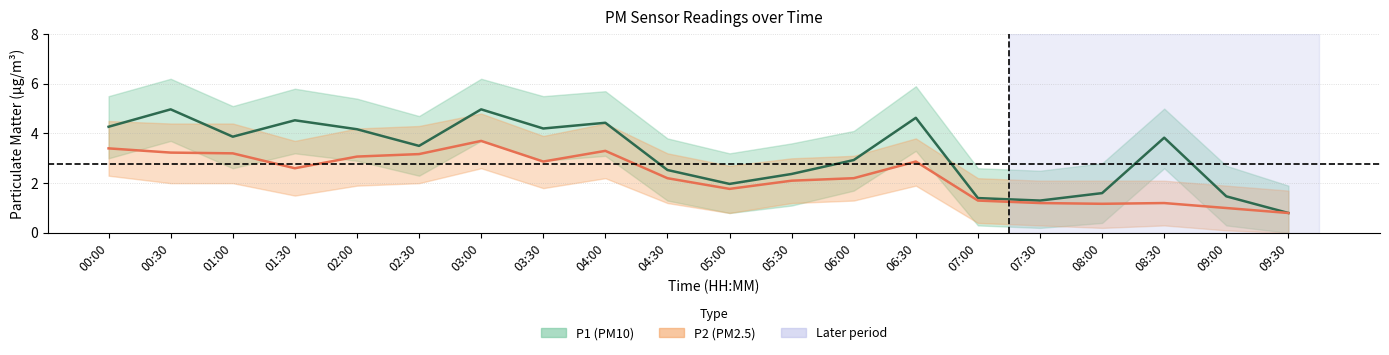

Rank the categories by P2 (PM2.5) value from lowest to highest.

09:30, 09:00, 08:00, 07:30, 08:30, 07:00, 05:00, 05:30, 04:30, 06:00, 01:30, 03:30, 06:30, 02:00, 02:30, 01:00, 00:30, 04:00, 00:00, 03:00